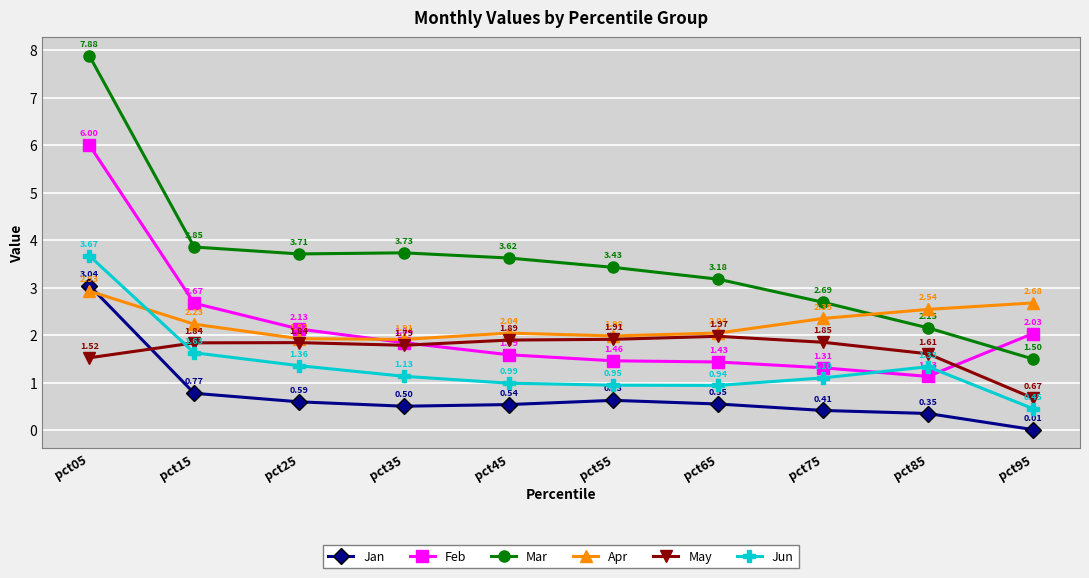

True or false: Jun and Mar intersect in this chart.

False